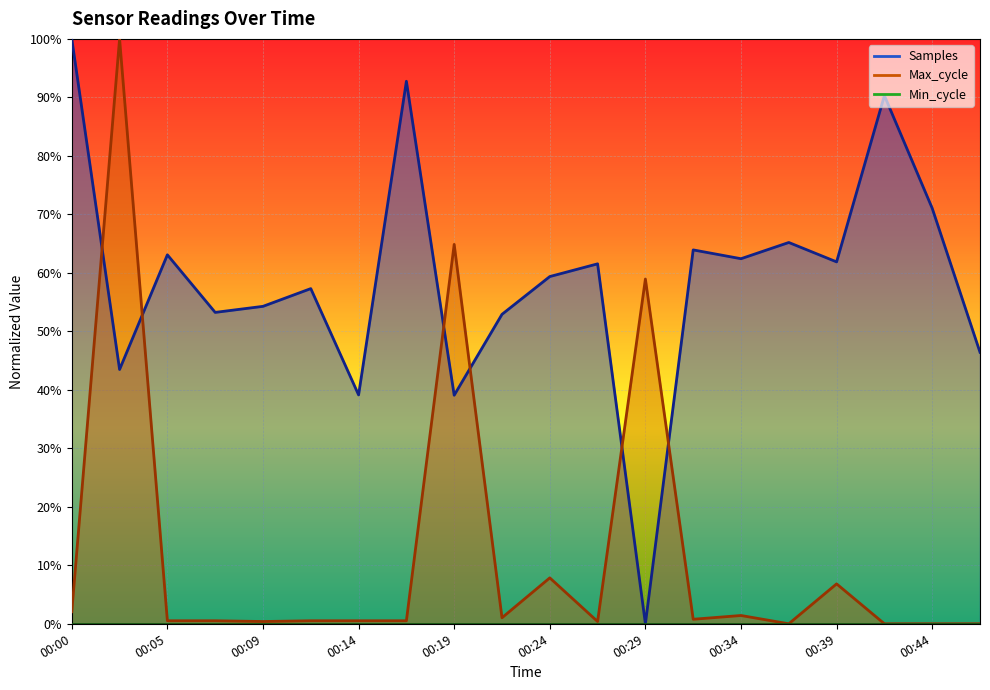

The Max_cycle series shows 0.0 at 00:14. True or false?

True